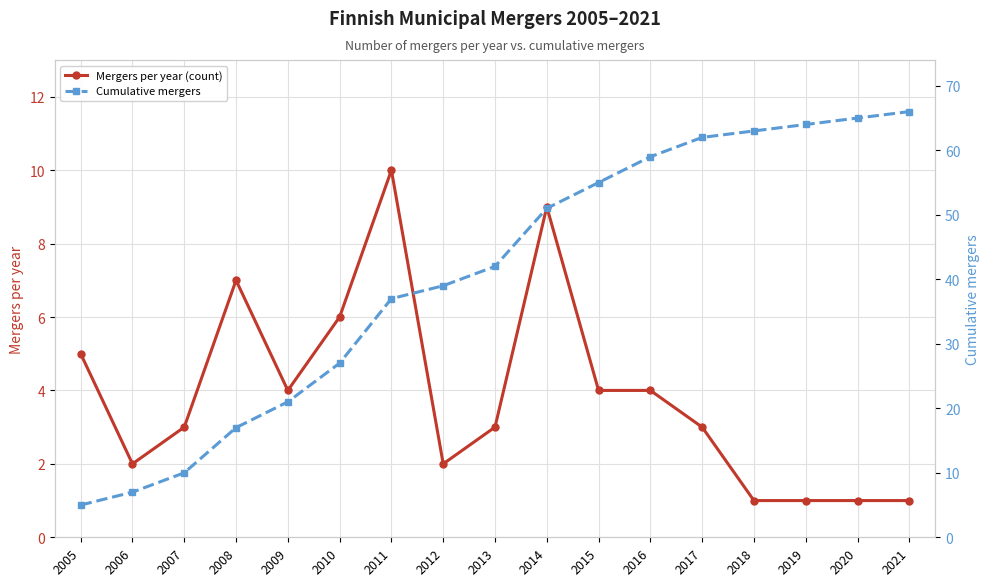

What are all the series names shown in the legend?

Mergers per year (count), Cumulative mergers